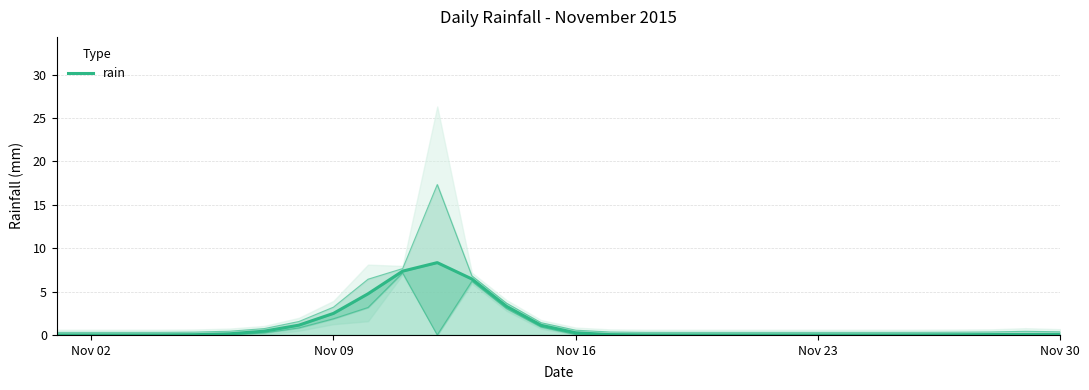

Reading left to right, transcribe all the data shown in this chart.

0.0	0.0	0.0	0.0	0.0	0.1	0.4	1.1	2.5	4.7	7.4	8.3	6.4	3.3	1.1	0.2	0.0	0.0	0.0	0.0	0.0	0.0	0.0	0.0	0.0	0.0	0.0	0.0	0.1	0.1